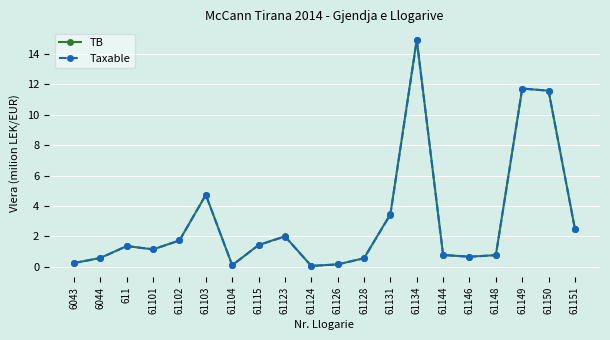

Which category has the highest value in the Taxable series?

61134